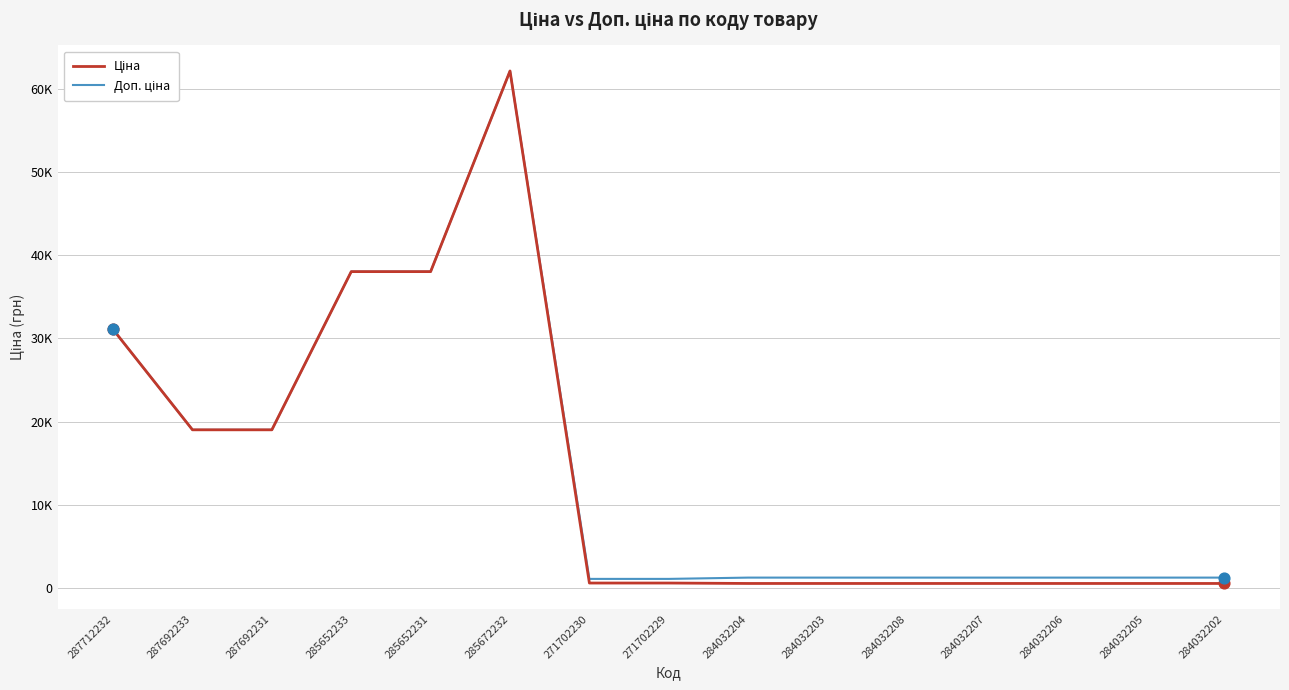

Which series has the largest total across all categories?

Доп. ціна